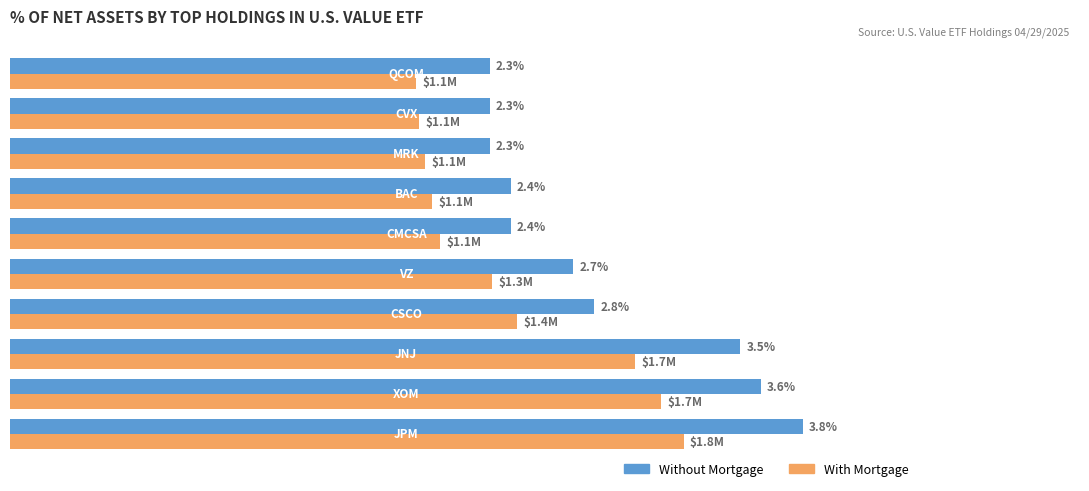

Which series has the widest spread of values?

Without Mortgage